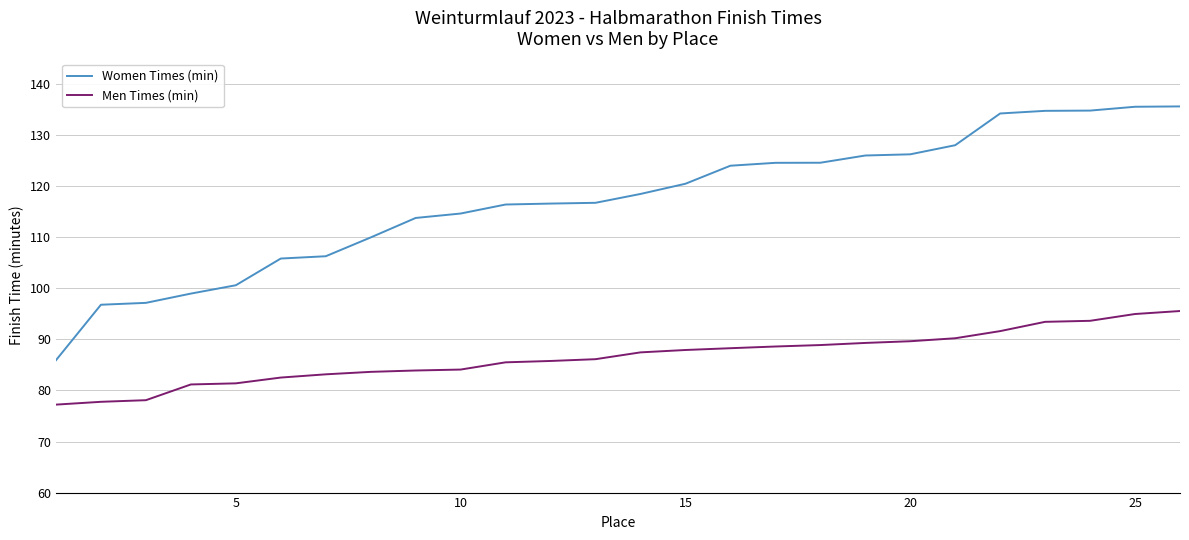

What is the difference between the maximum and minimum values in the Men Times (min) series?

18.3